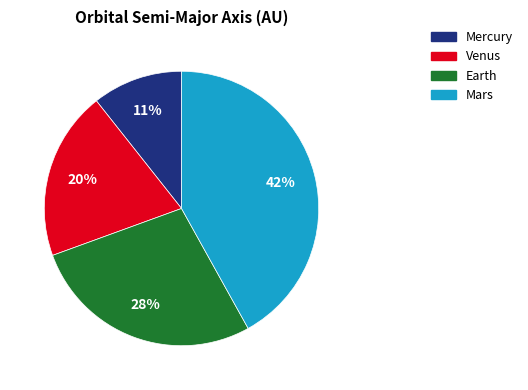

Rank the categories by value from highest to lowest.

Mars, Earth, Venus, Mercury